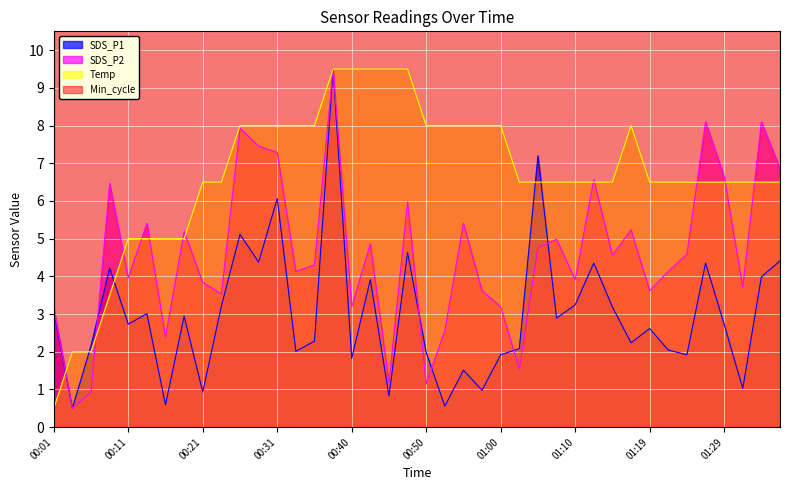

After their last crossing, which series has the higher values: SDS_P1 or SDS_P2?

SDS_P2